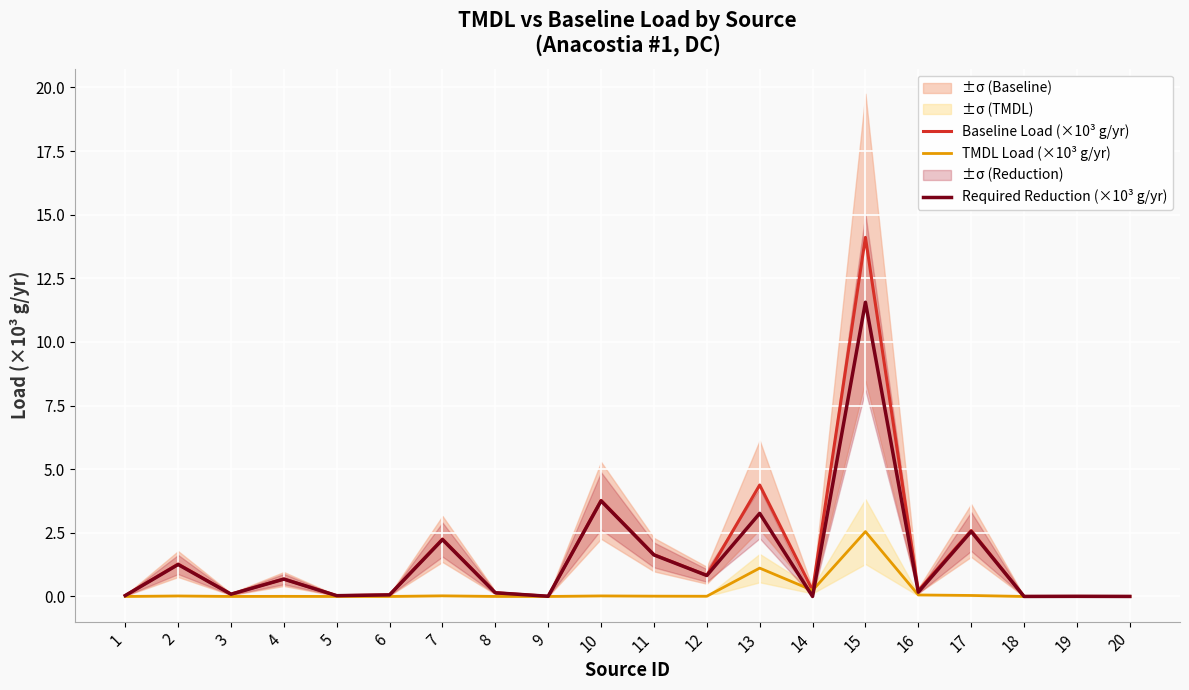

At how many categories does at least one series exceed 0?

20